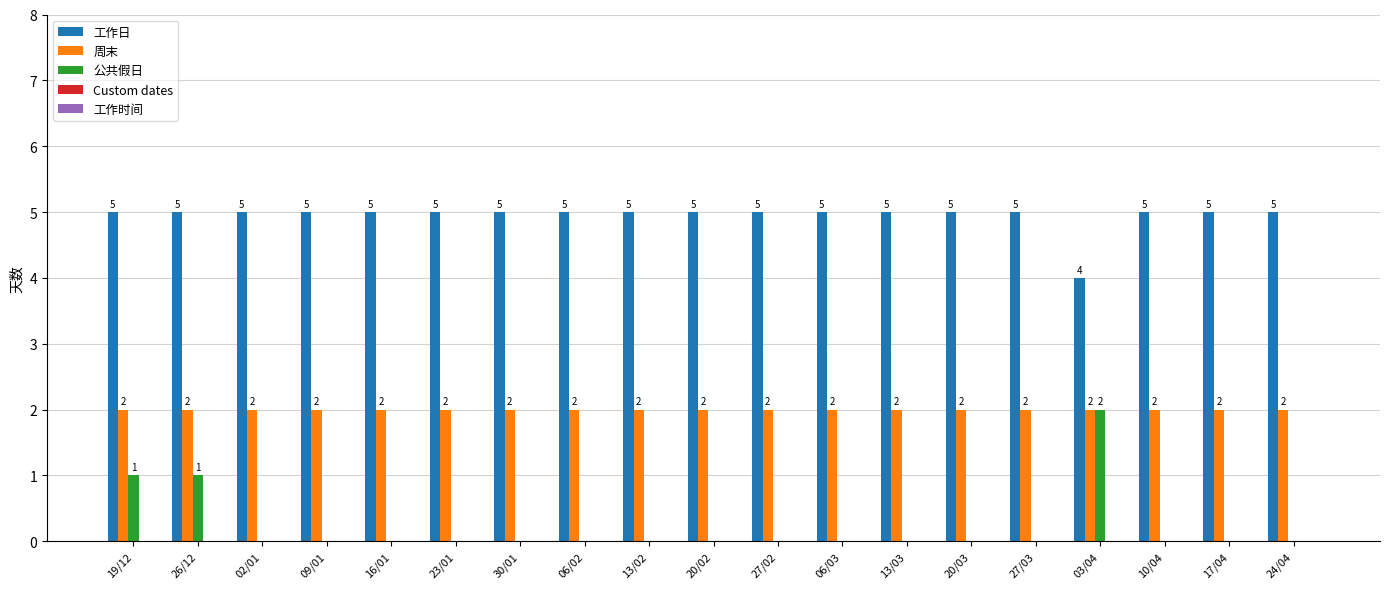

Does the chart contain stacked bars?

No